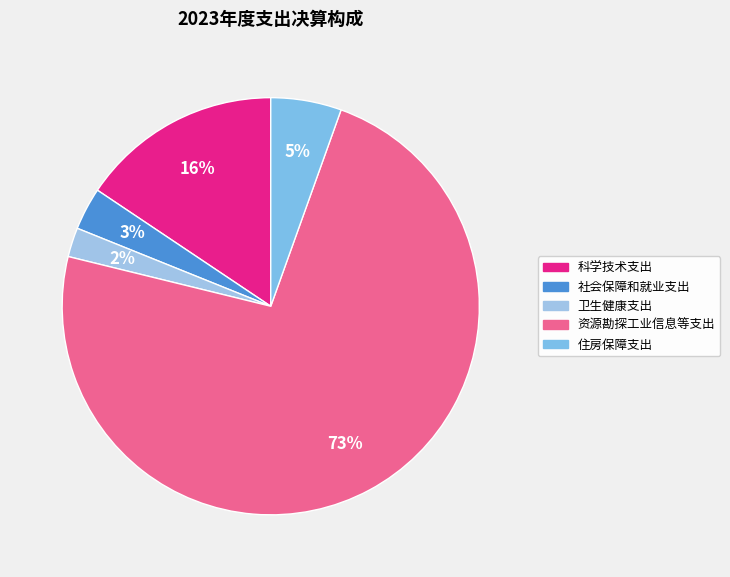

Which slice is the largest?

资源勘探工业信息等支出